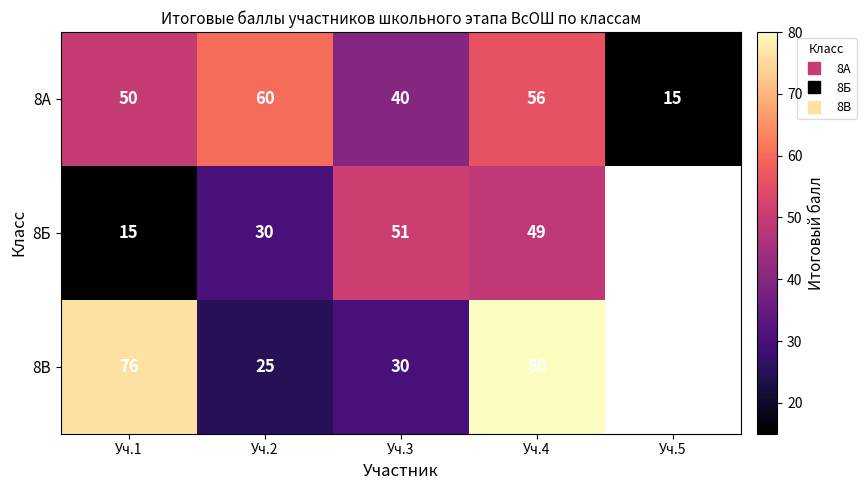

What is the difference between the 8А values at Уч.4 and Уч.1?

6.0